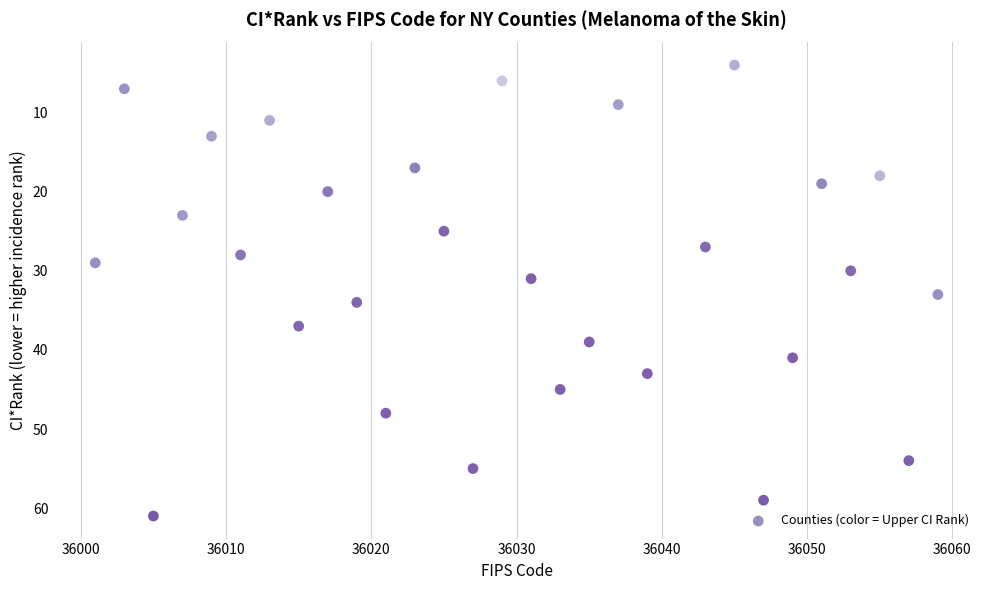

What is the range of X values (max minus min)?

58